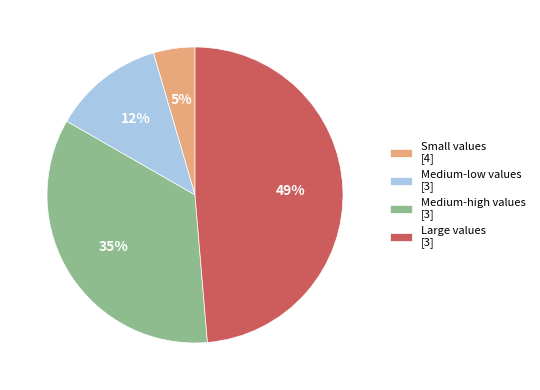

To the nearest percent, what is the combined percentage of Small values [4] and Large values [3]?

53%